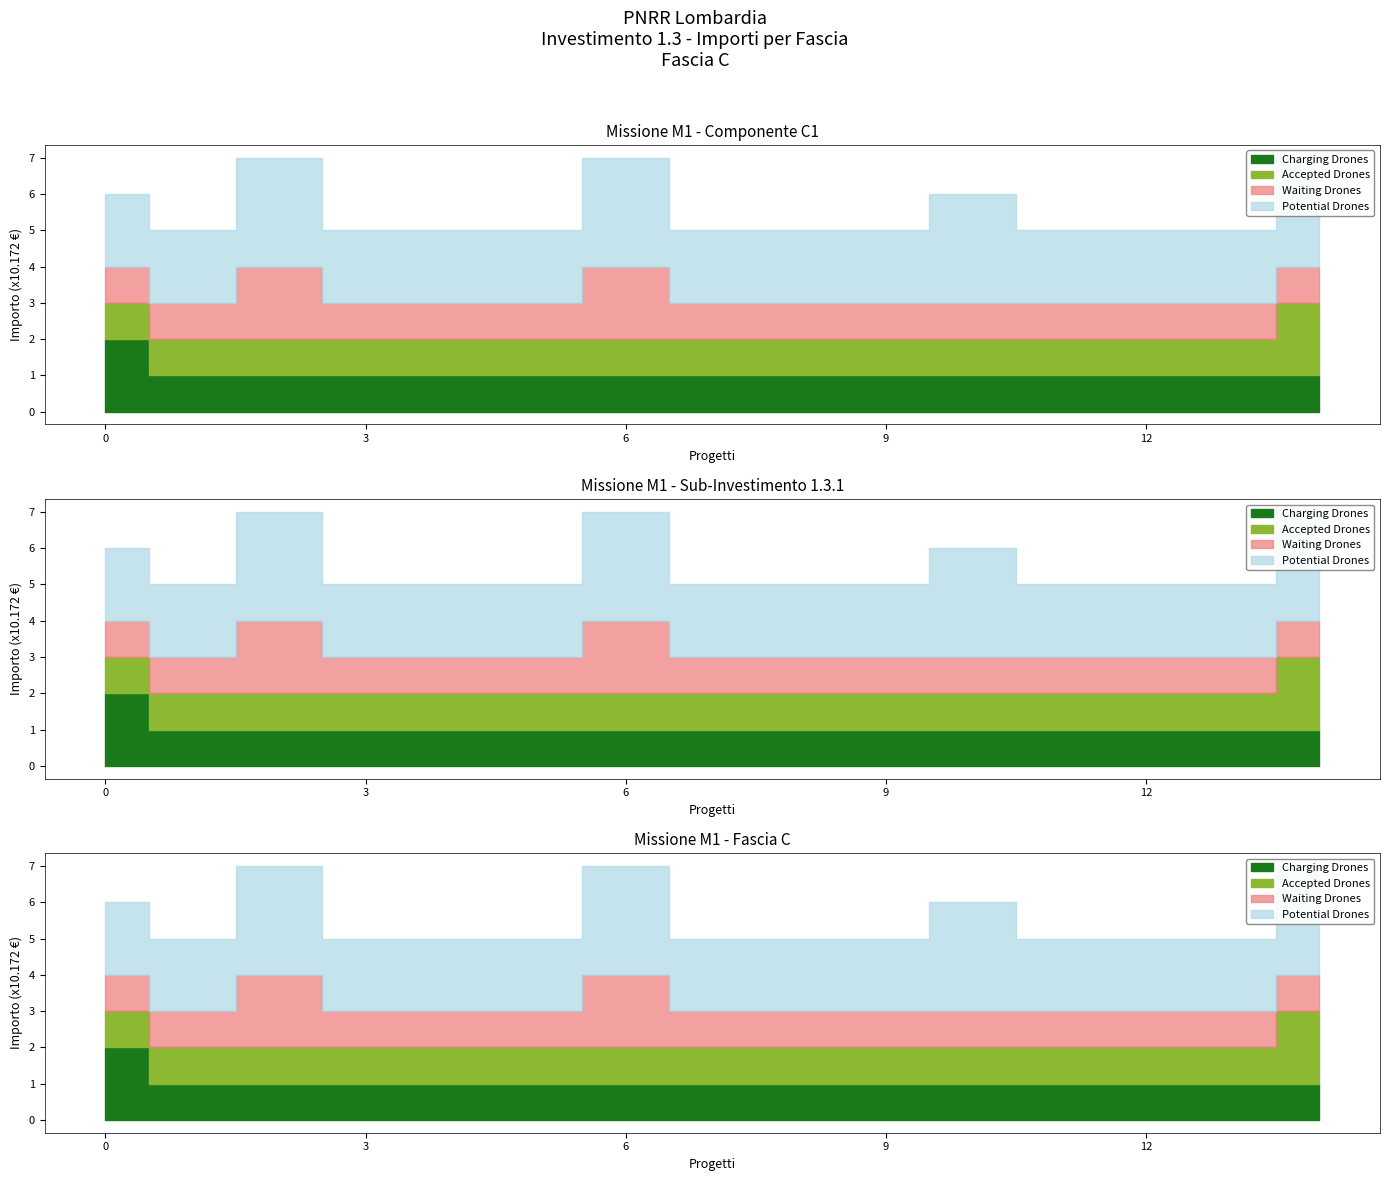

How many lines are shown in the chart?

4